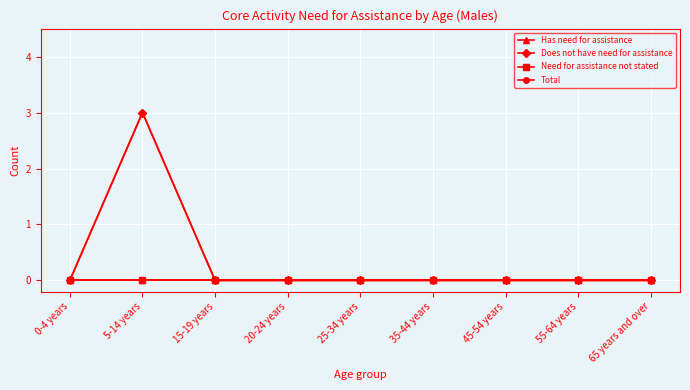

Which category has the highest value in the Has need for assistance series?

0-4 years